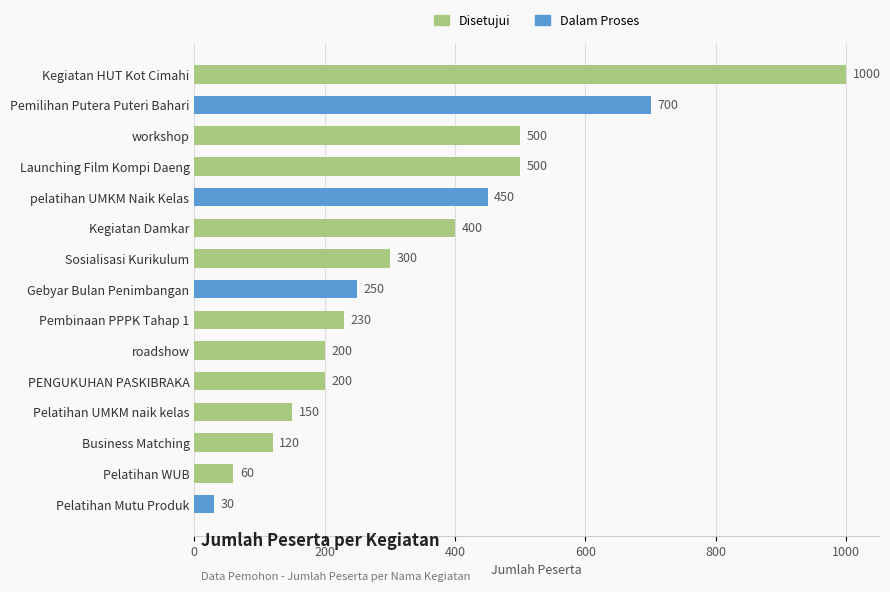

Reading top to bottom, what are all the values shown in this chart?

Kegiatan HUT Kot Cimahi=1000	Pemilihan Putera Puteri Bahari=700	workshop=500	Launching Film Kompi Daeng=500	pelatihan UMKM Naik Kelas=450	Kegiatan Damkar=400	Sosialisasi Kurikulum=300	Gebyar Bulan Penimbangan=250	Pembinaan PPPK Tahap 1=230	roadshow=200	PENGUKUHAN PASKIBRAKA=200	Pelatihan UMKM naik kelas=150	Business Matching=120	Pelatihan WUB=60	Pelatihan Mutu Produk=30